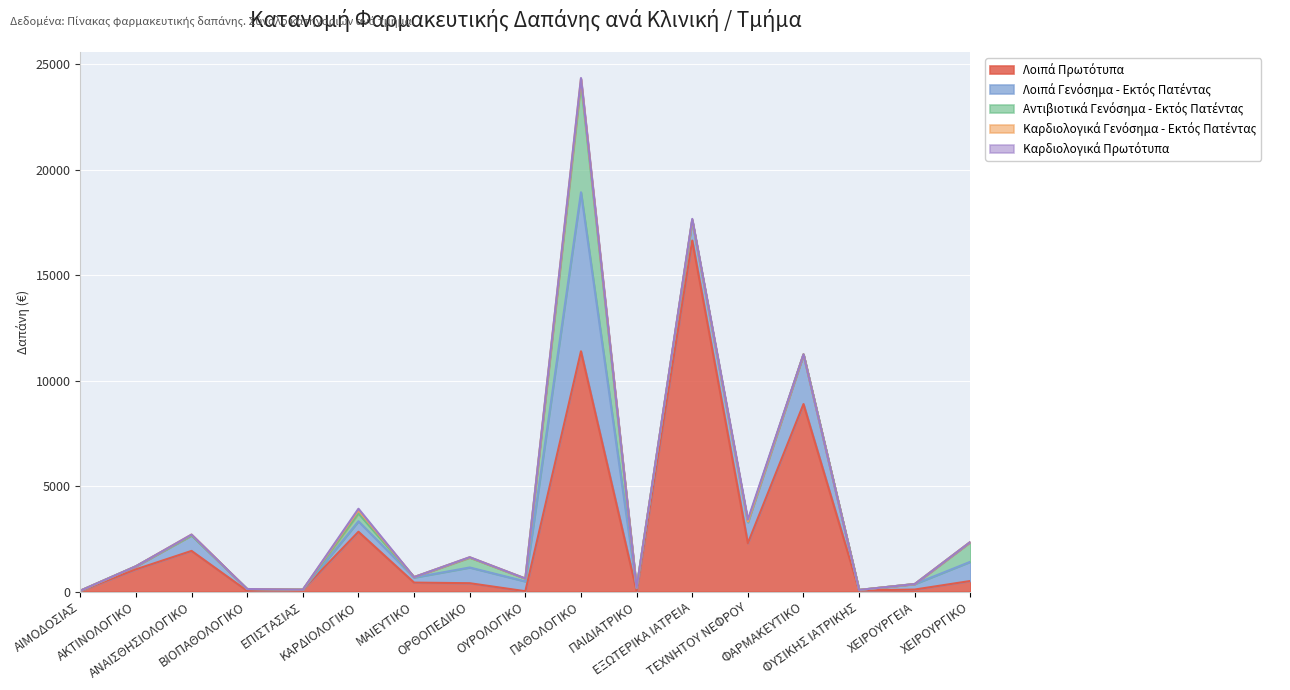

Reading left to right, extract all data points from this chart.

Λοιπά Πρωτότυπα: 24.9	1051.5	1926.0	31.3	86.8	2834.6	423.3	394.1	14.2	11391.9	28.5	16644.3	2290.0	8889.1	51.5	93.9	499.8
Λοιπά Γενόσημα - Εκτός Πατέντας: 14.1	145.3	735.3	87.6	0.0	497.8	239.3	746.0	466.1	7539.4	131.0	950.5	994.3	2357.2	24.1	262.0	912.2
Αντιβιοτικά Γενόσημα - Εκτός Πατέντας: 0.0	0.0	0.0	0.0	0.0	369.4	22.5	467.2	132.7	5188.9	17.6	6.6	37.1	0.0	0.0	0.0	934.3
Καρδιολογικά Γενόσημα - Εκτός Πατέντας: 0.0	0.0	39.8	0.0	0.0	152.3	0.0	15.7	3.2	189.2	0.0	24.9	0.0	0.0	0.0	0.0	7.9
Καρδιολογικά Πρωτότυπα: 0.0	0.0	0.1	0.0	0.0	71.9	0.0	6.1	0.0	39.2	0.0	43.5	89.5	0.0	0.0	0.0	0.0